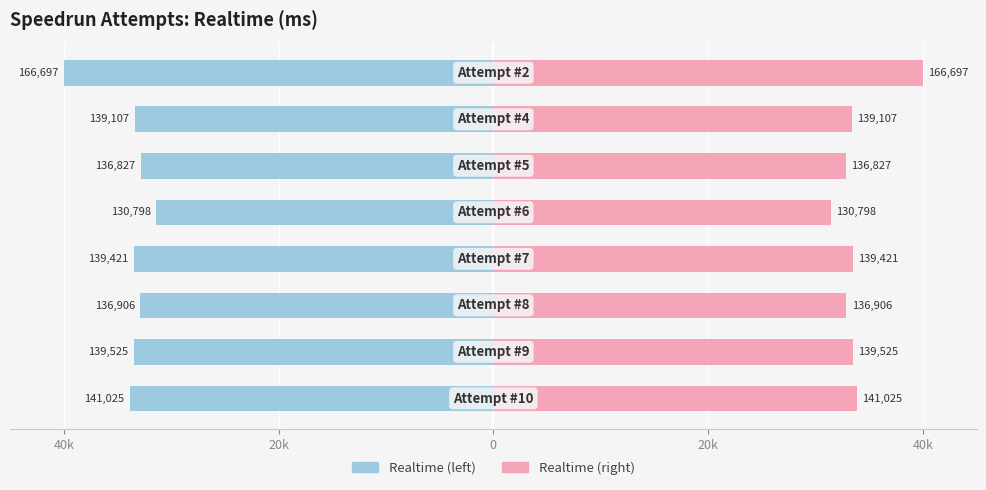

How many bars are there in total?

16